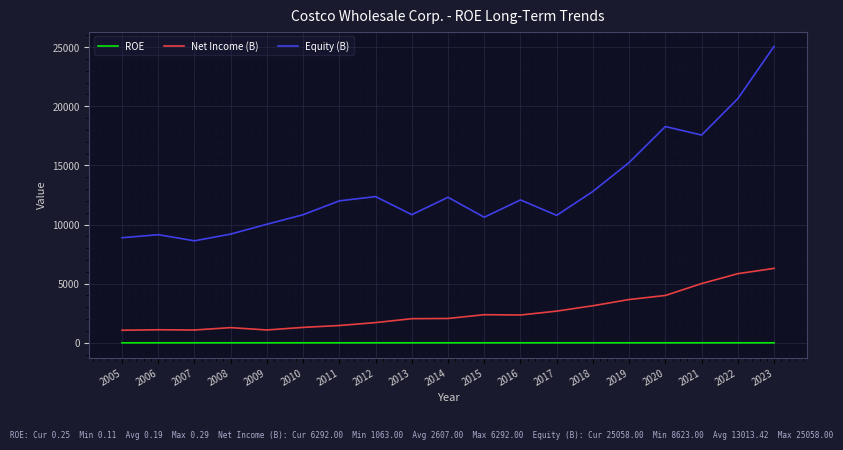

Read the Equity (B) value at 2020.

18284.0